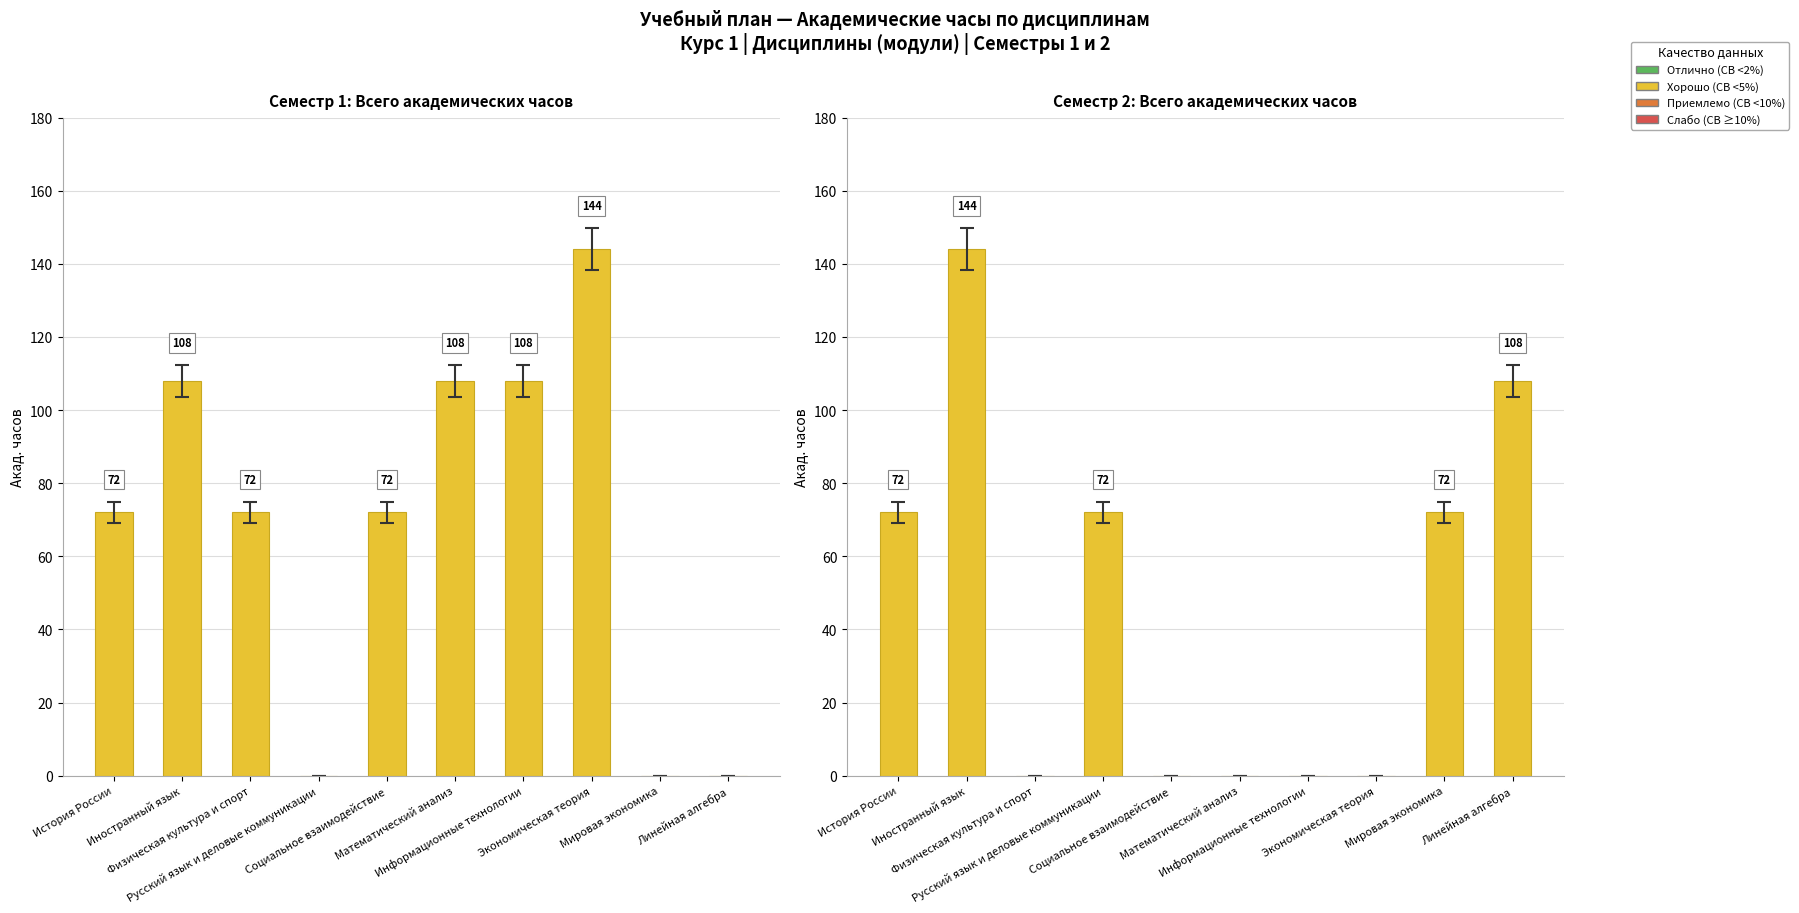

Rank the categories by value from lowest to highest.

Физическая культура и спорт, Социальное взаимодействие, Математический анализ, Информационные технологии, Экономическая теория, История России, Русский язык и деловые коммуникации, Мировая экономика, Линейная алгебра, Иностранный язык